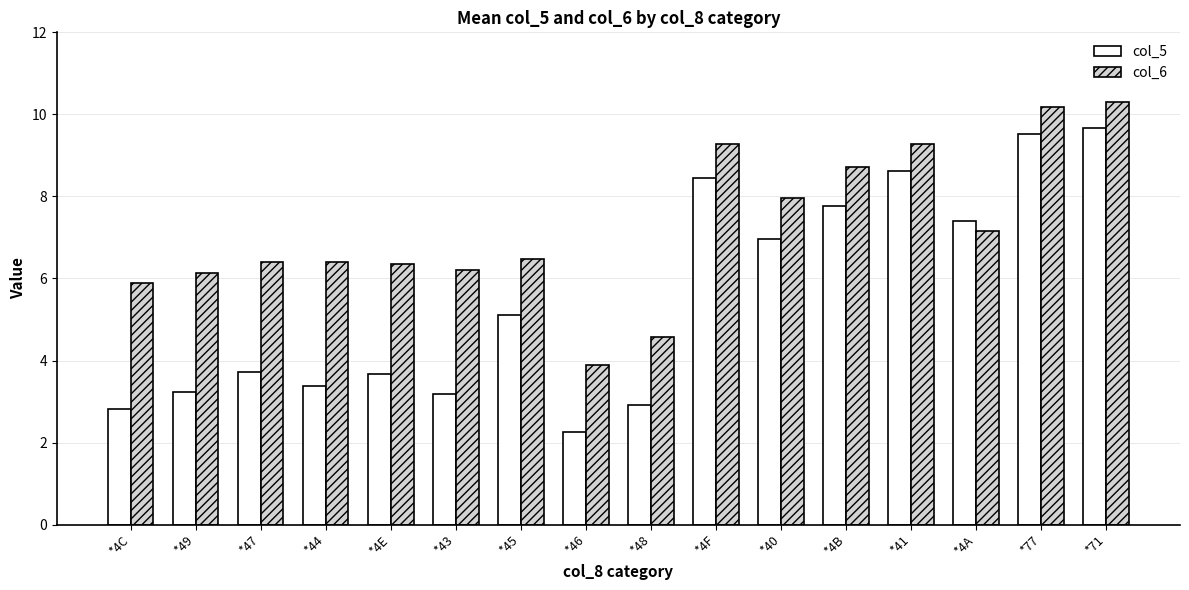

At which label is col_6 closest to 7?

*4A